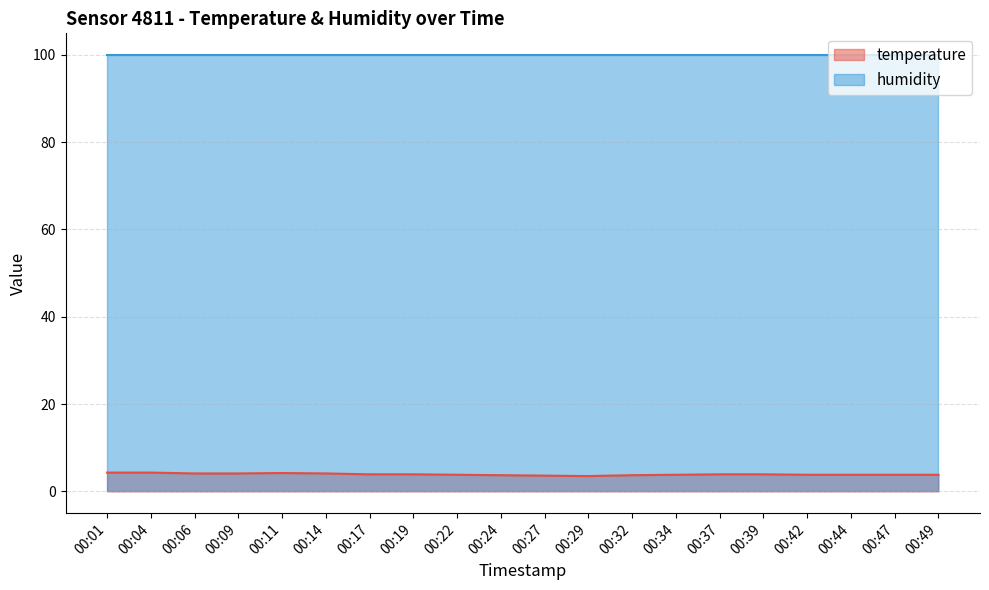

Reading left to right, what are all the values shown in this chart?

4.3	4.3	4.1	4.1	4.2	4.1	3.9	3.9	3.8	3.7	3.6	3.5	3.7	3.8	3.9	3.9	3.8	3.8	3.8	3.8